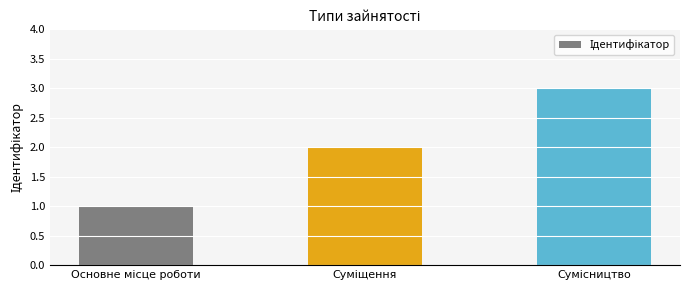

What is the greatest value displayed?

3